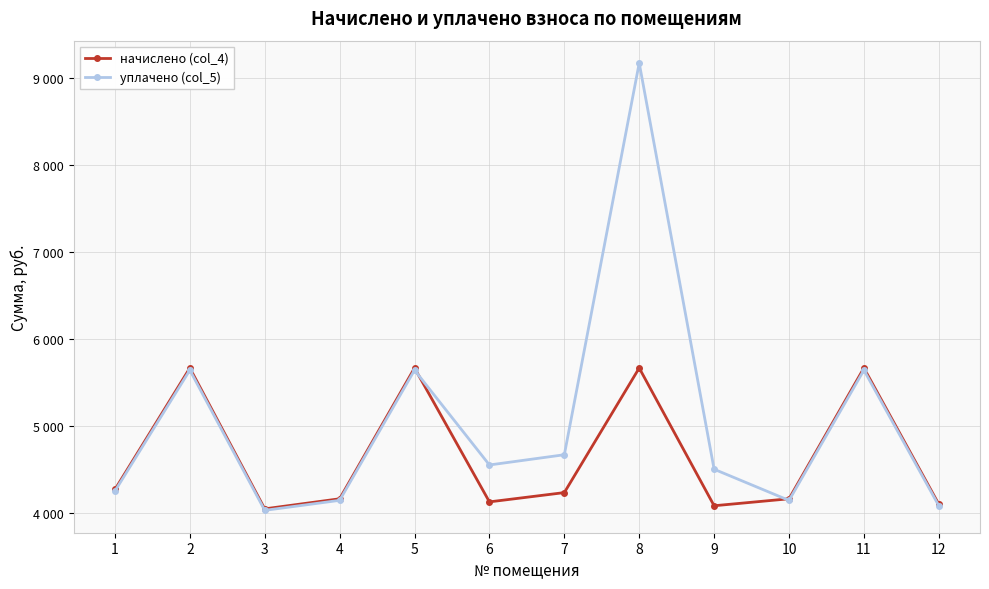

What is the difference between the second highest and second lowest values in the уплачено (col_5) series?

1556.8